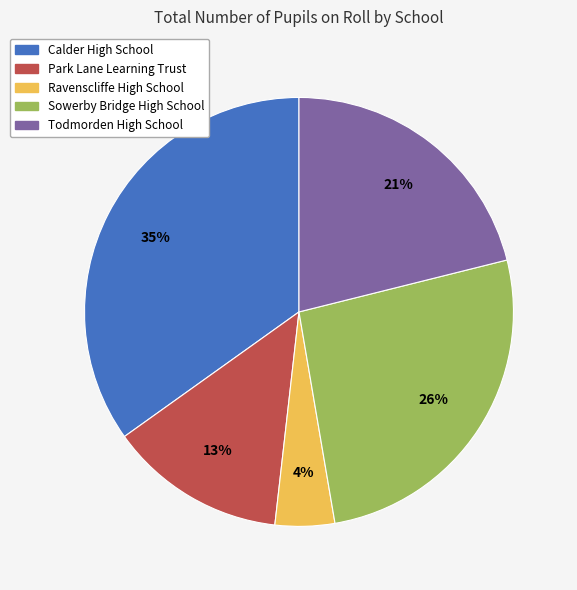

Rank the categories by value from lowest to highest.

Ravenscliffe High School, Park Lane Learning Trust, Todmorden High School, Sowerby Bridge High School, Calder High School